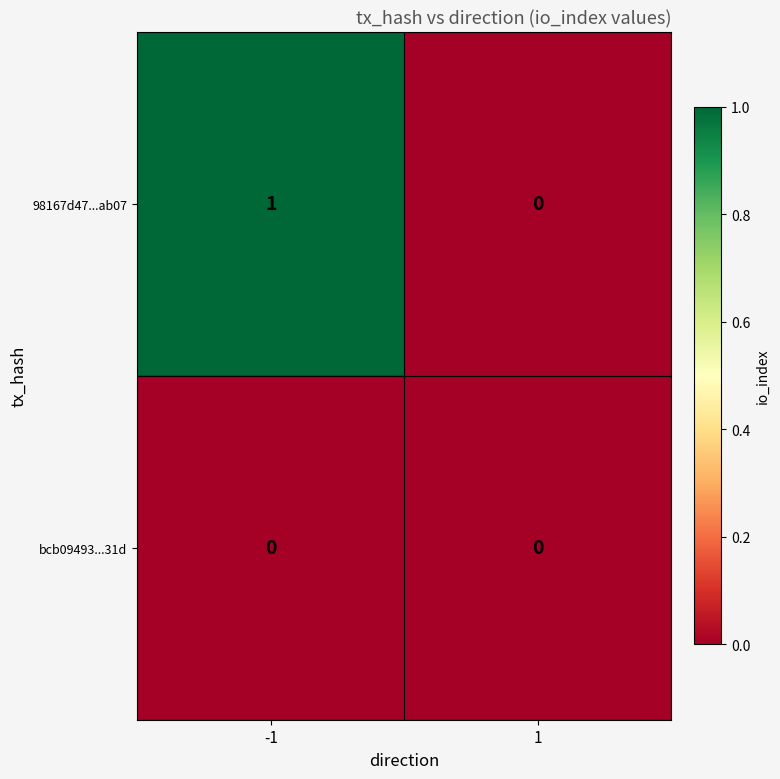

Rank the series at -1 from highest to lowest value.

98167d47...ab07, bcb09493...31d